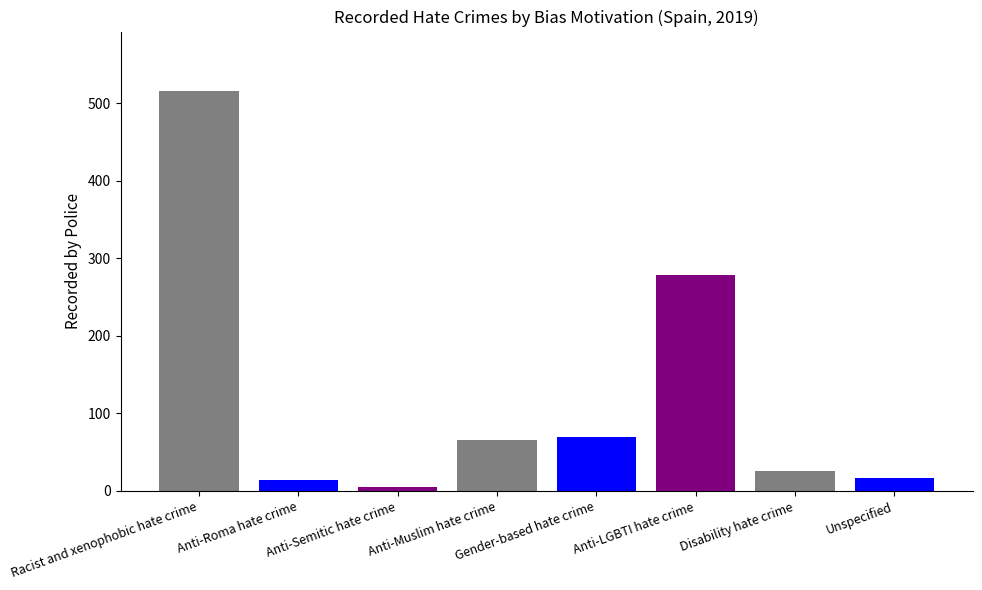

Which label corresponds to the largest value in the chart?

Racist and xenophobic hate crime